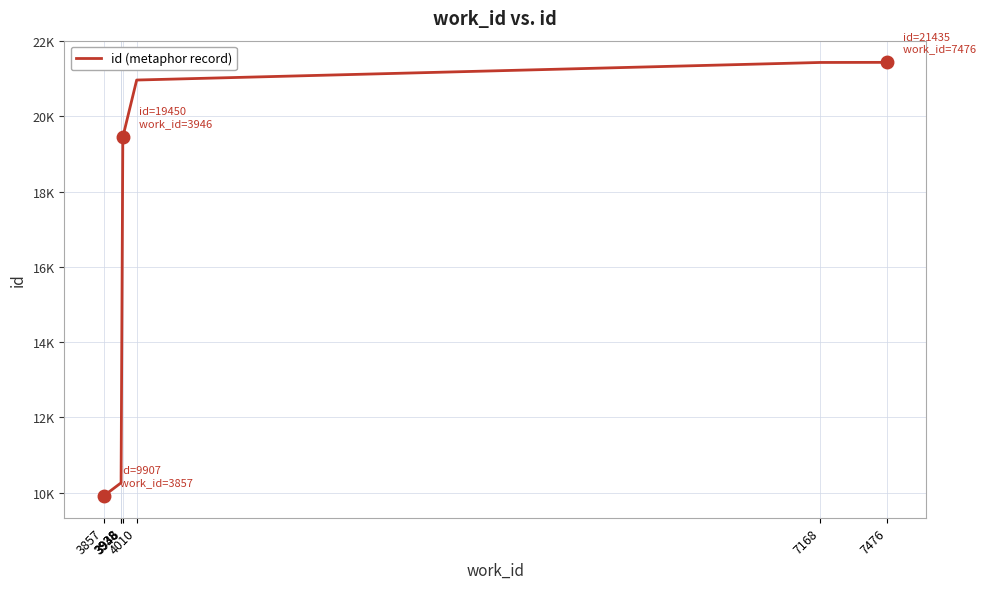

Where is the data nearest to the value 15671?

3946